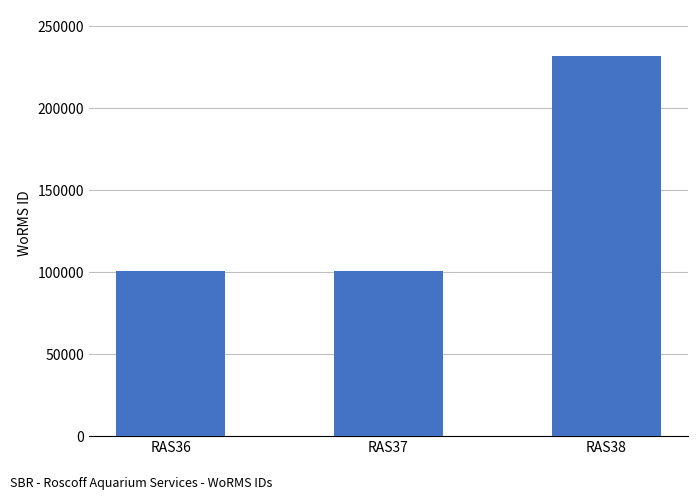

Is it true that the value at RAS36 is 149162?

False